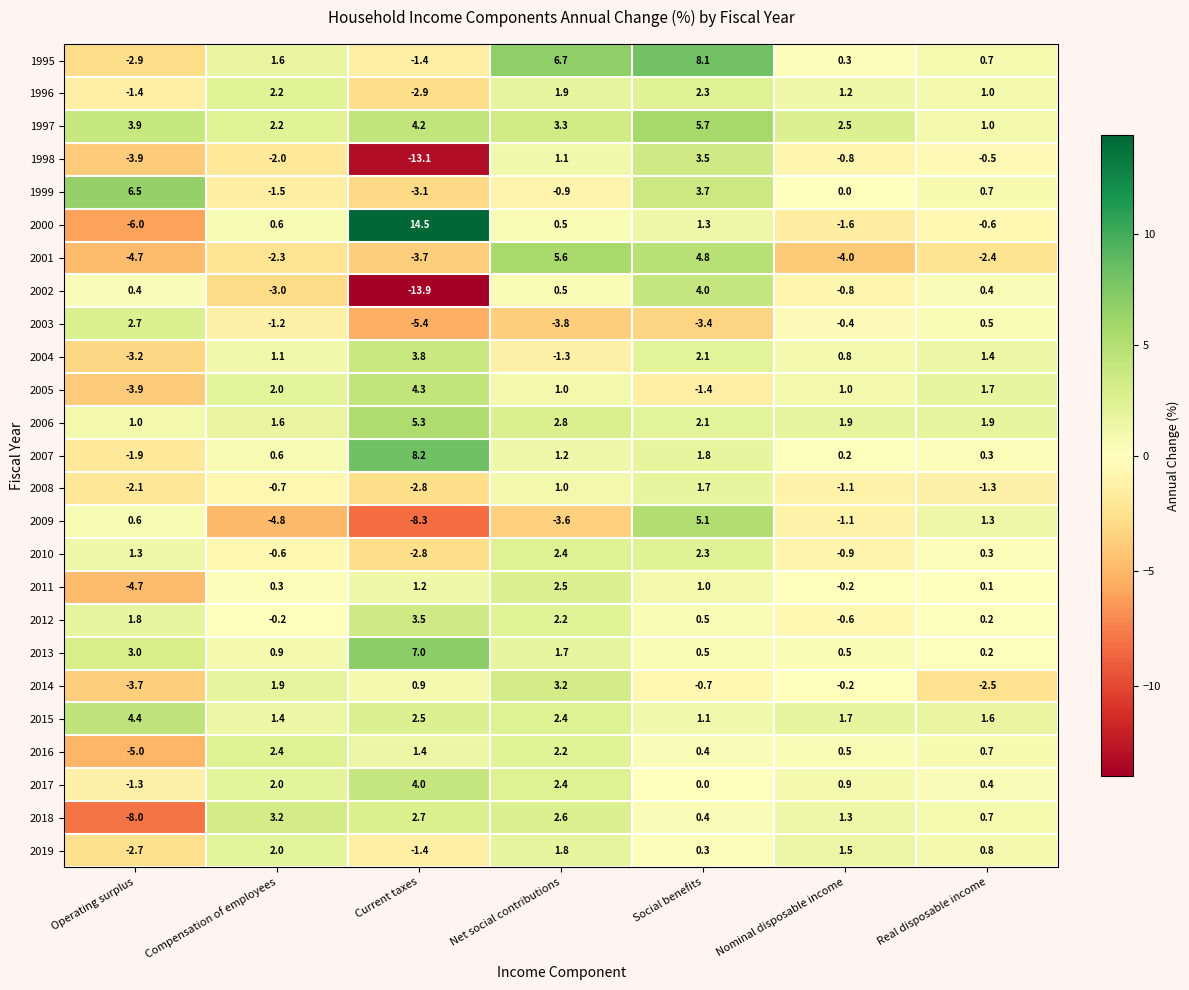

Which series has the largest total across all categories?

1997